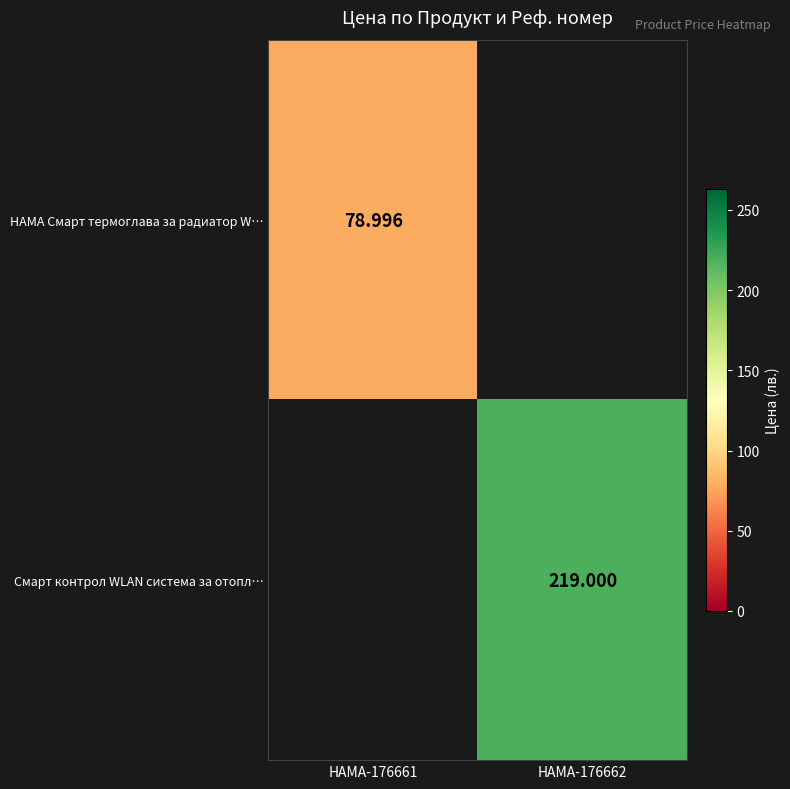

What is the greatest value displayed?

219.0